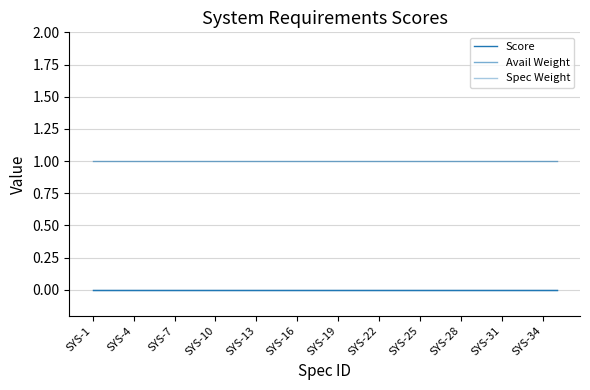

Reading left to right, list all the values displayed in this chart.

Score: 0	0	0	0	0	0	0	0	0	0	0	0	0	0	0	0	0	0	0	0	0	0	0	0	0	0	0	0	0	0	0	0	0	0	0
Avail Weight: 1	1	1	1	1	1	1	1	1	1	1	1	1	1	1	1	1	1	1	1	1	1	1	1	1	1	1	1	1	1	1	1	1	1	1
Spec Weight: 0	0	0	0	0	0	0	0	0	0	0	0	0	0	0	0	0	0	0	0	0	0	0	0	0	0	0	0	0	0	0	0	0	0	0